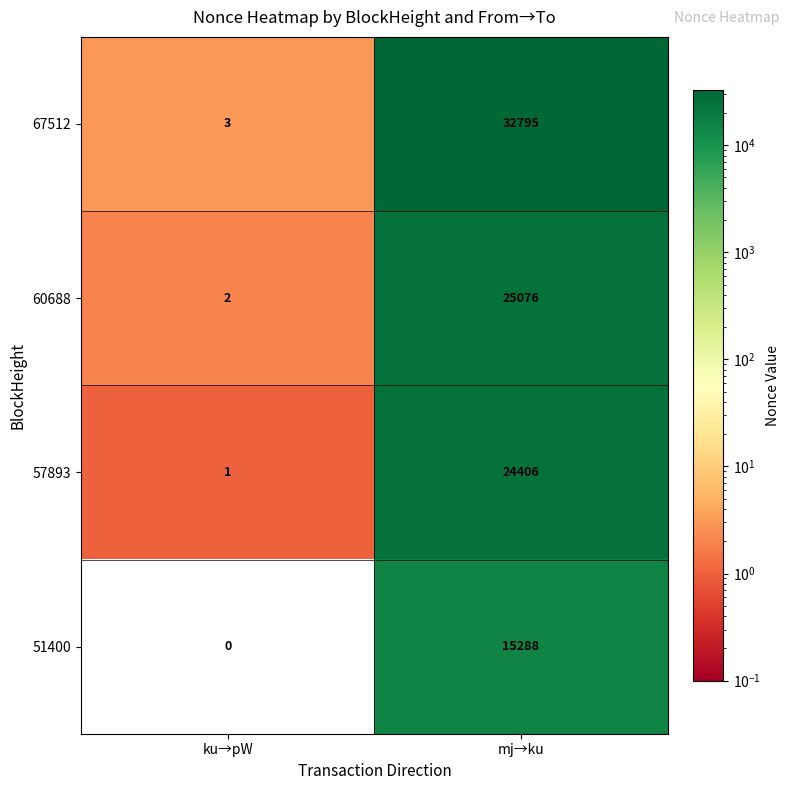

The 57893 series shows 24406 at mj→ku. True or false?

True